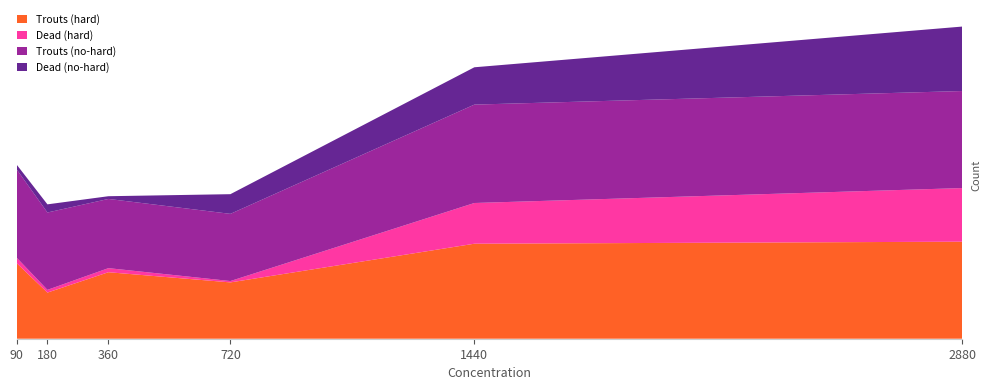

Reading left to right, what are all the values shown in this chart?

Trouts_hard: 111	68	98	83	140	143
Dead_hard: 8	4	6	2	60	79
Trouts_no_hard: 130	114	102	99	145	143
Dead_no_hard: 7	12	4	29	55	95